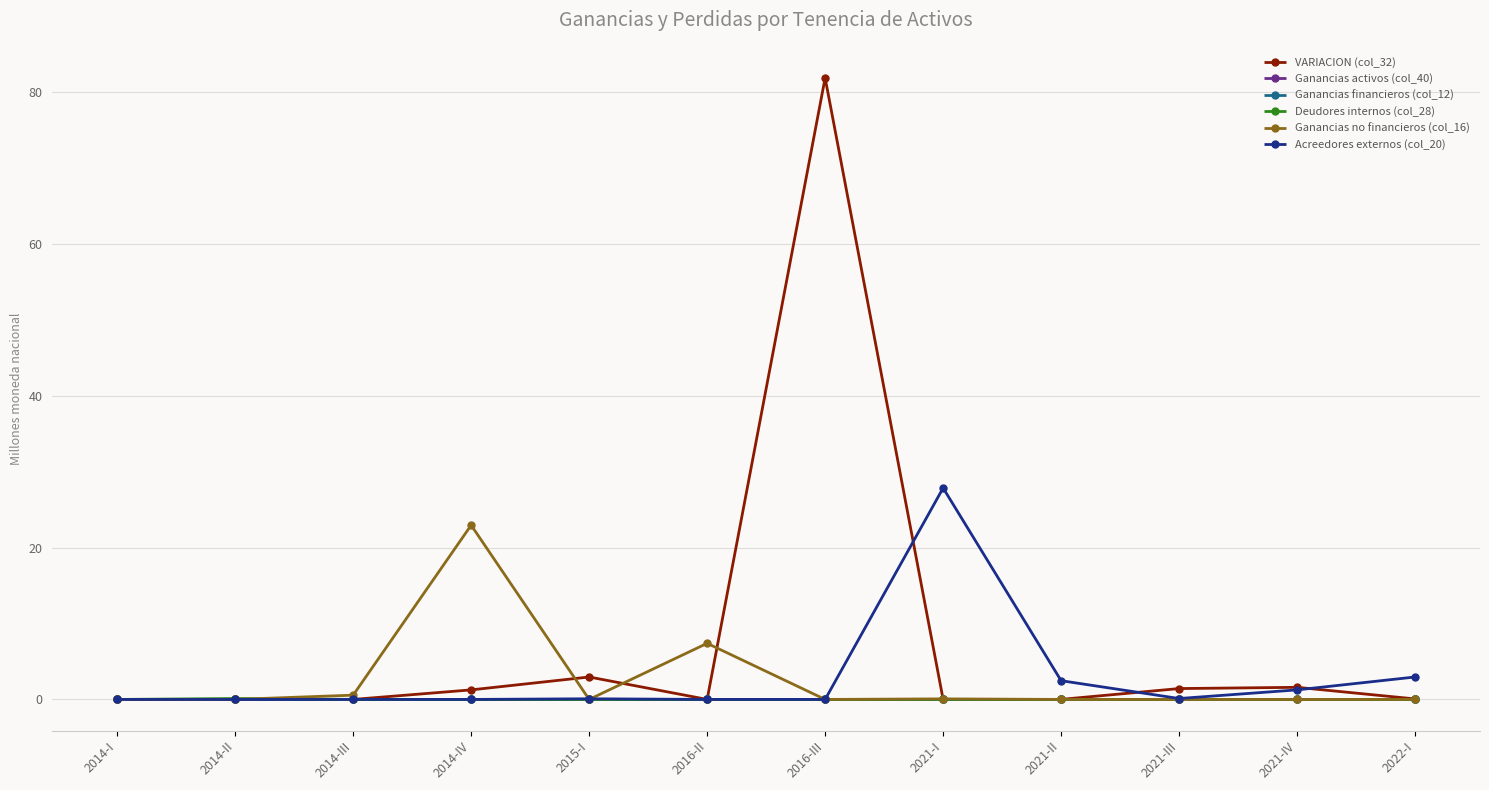

What is the sum of the Acreedores externos (col_20) values at 2015-I and 2022-I?

3.0